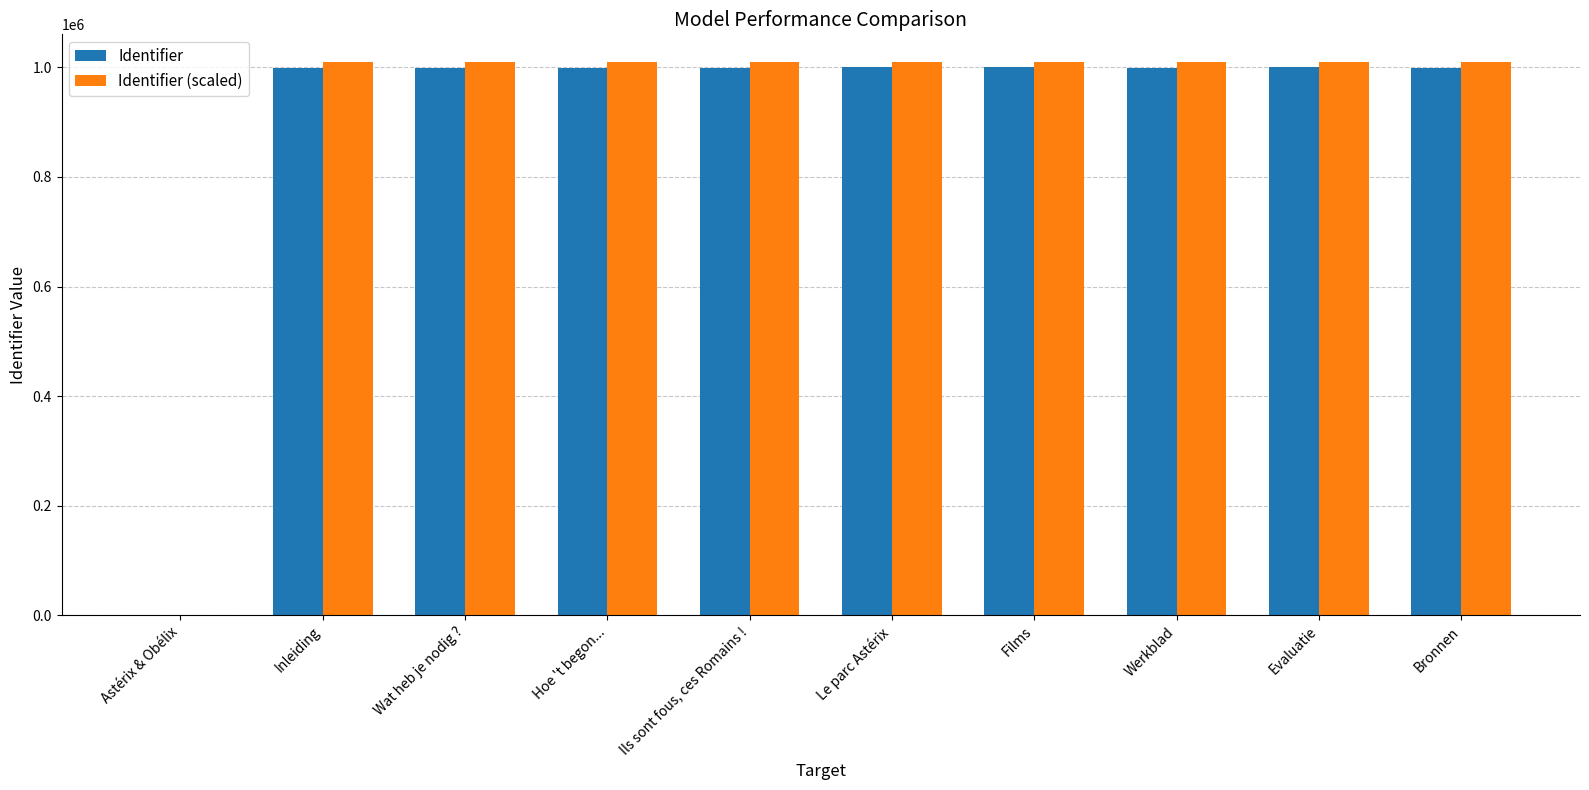

The value of Identifier (scaled) at Wat heb je nodig ? is 1009311.2. True or false?

True